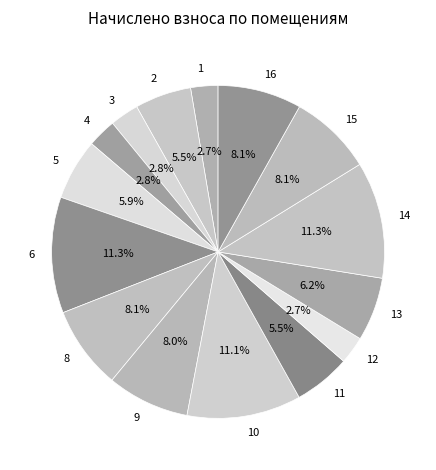

Is there a majority slice in this chart?

No